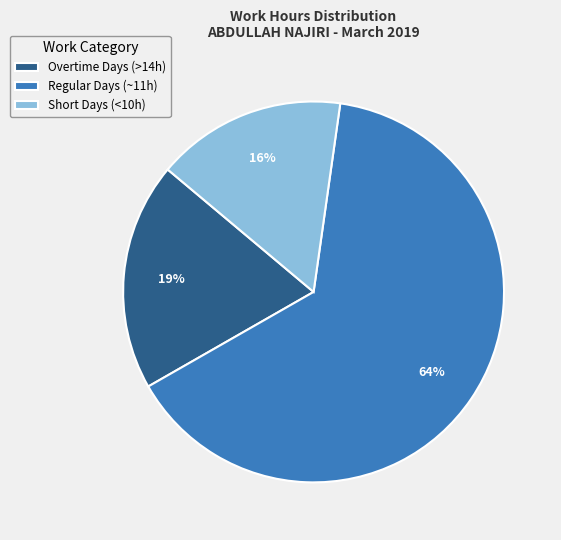

Is the sum of Regular Days (~11h) and Overtime Days (>14h) greater than half?

Yes